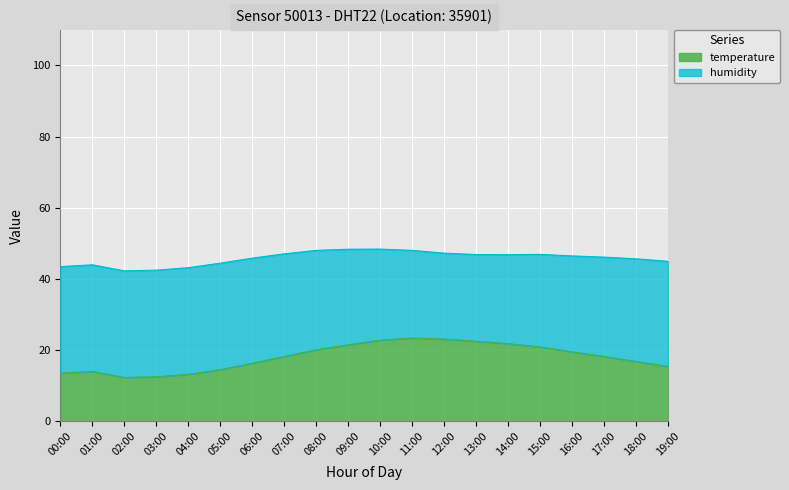

Reading left to right, extract all data points from this chart.

00:00=13.5	01:00=14.0	02:00=12.3	03:00=12.5	04:00=13.2	05:00=14.5	06:00=16.3	07:00=18.2	08:00=20.1	09:00=21.5	10:00=22.8	11:00=23.4	12:00=23.1	13:00=22.5	14:00=21.8	15:00=20.9	16:00=19.5	17:00=18.2	18:00=16.8	19:00=15.4